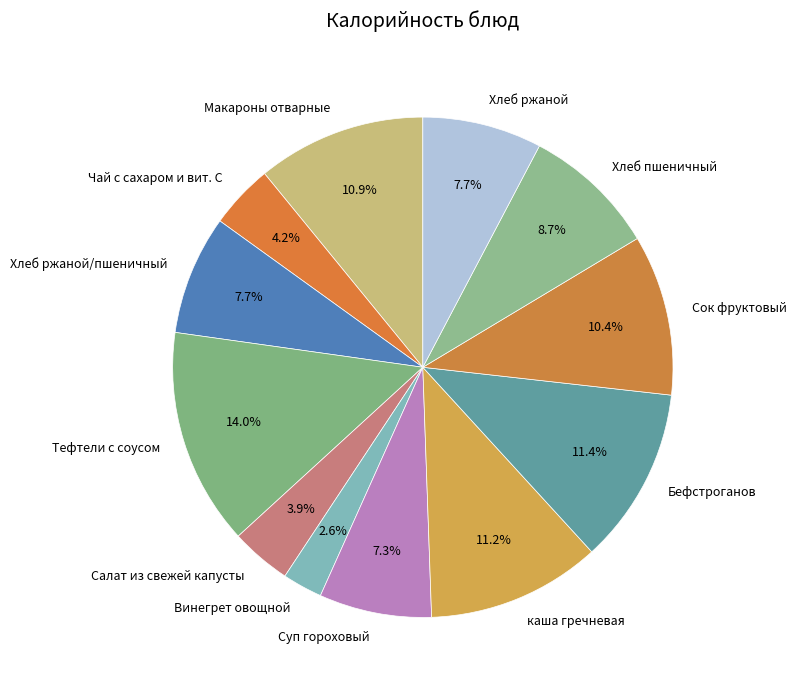

To the nearest percent, what percentage of the pie is Суп гороховый?

7%